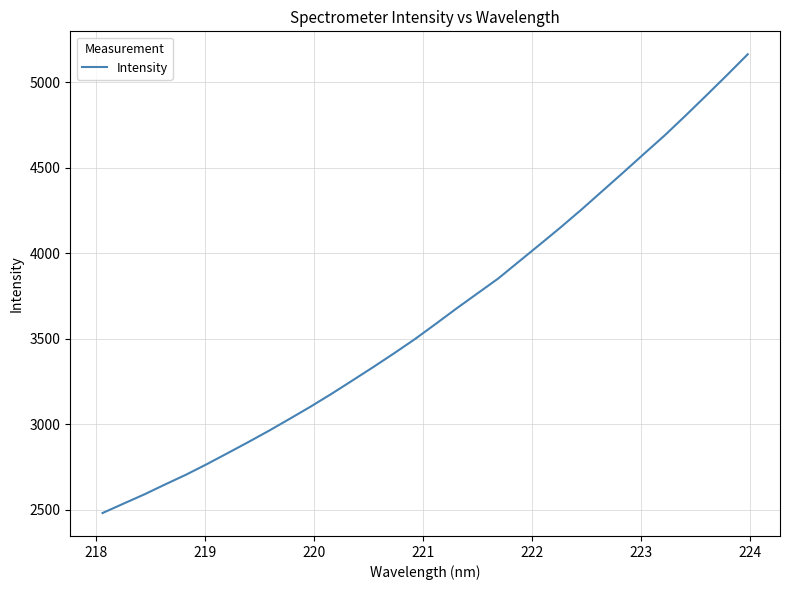

What is the maximum value shown in the chart?

5164.2